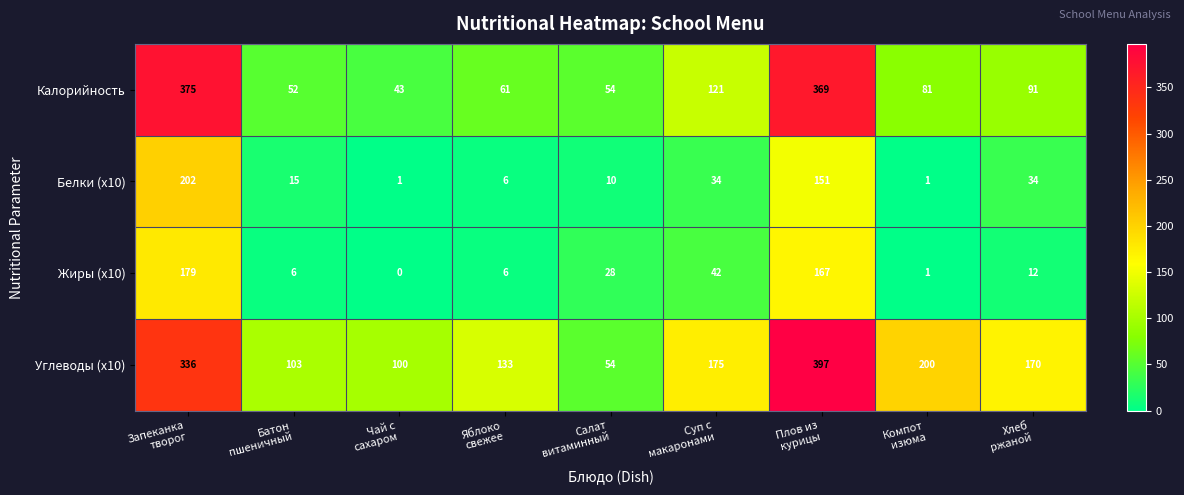

What is the maximum value for Белки (x10)?

202